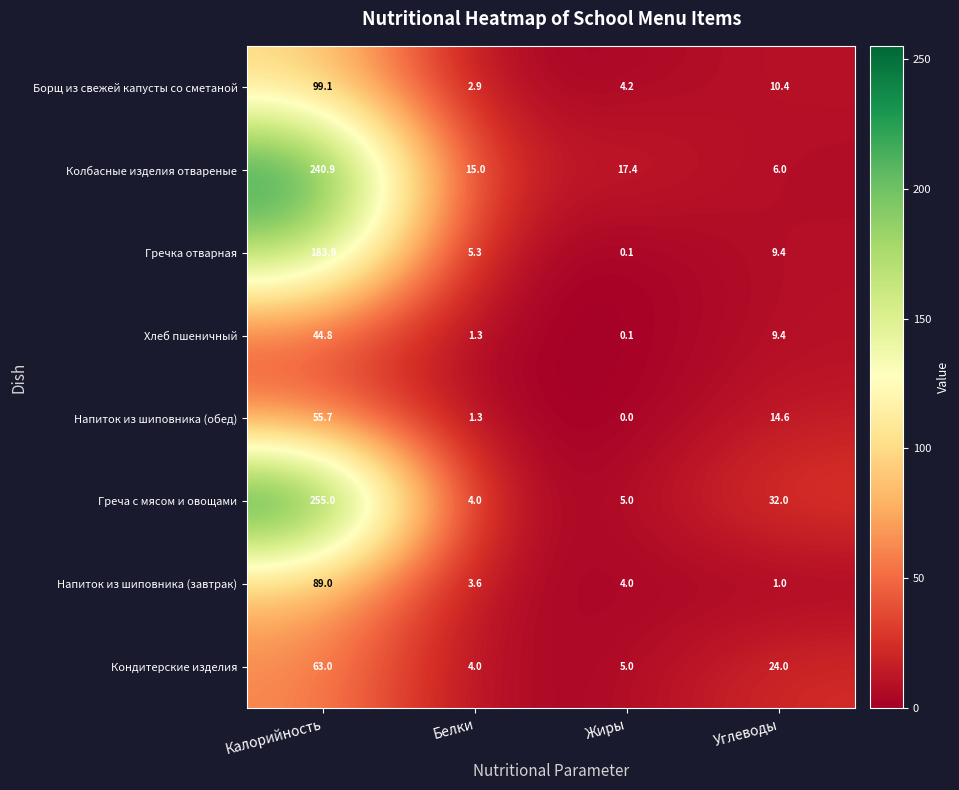

Is it true that Хлеб пшеничный equals 44.8 at Калорийность?

True